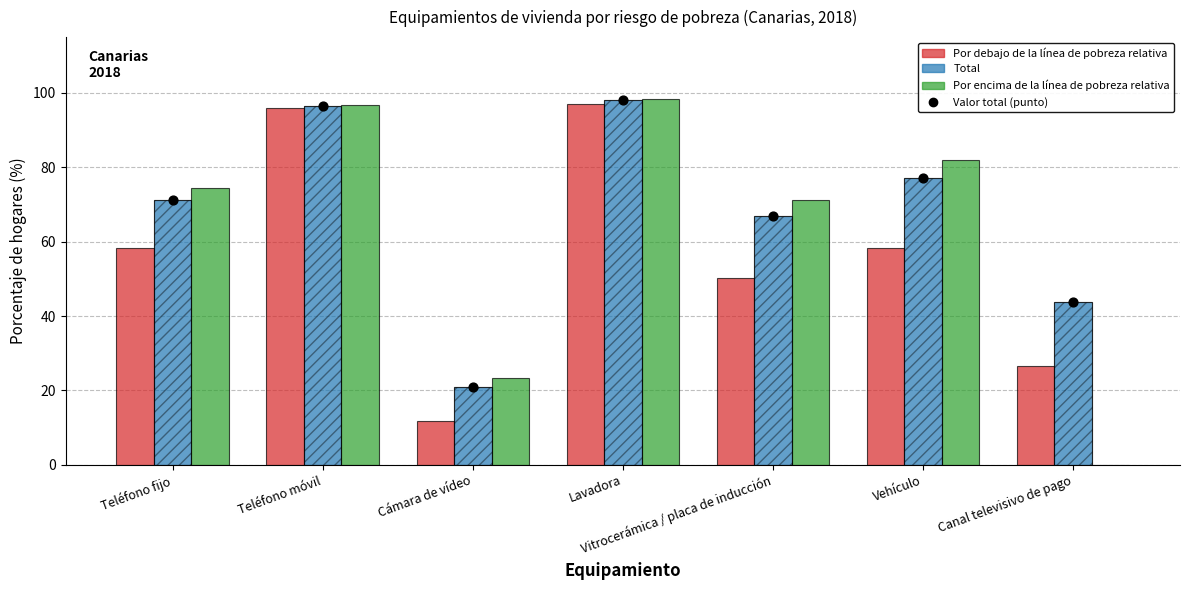

What is the total value across all series at Teléfono fijo?

203.7